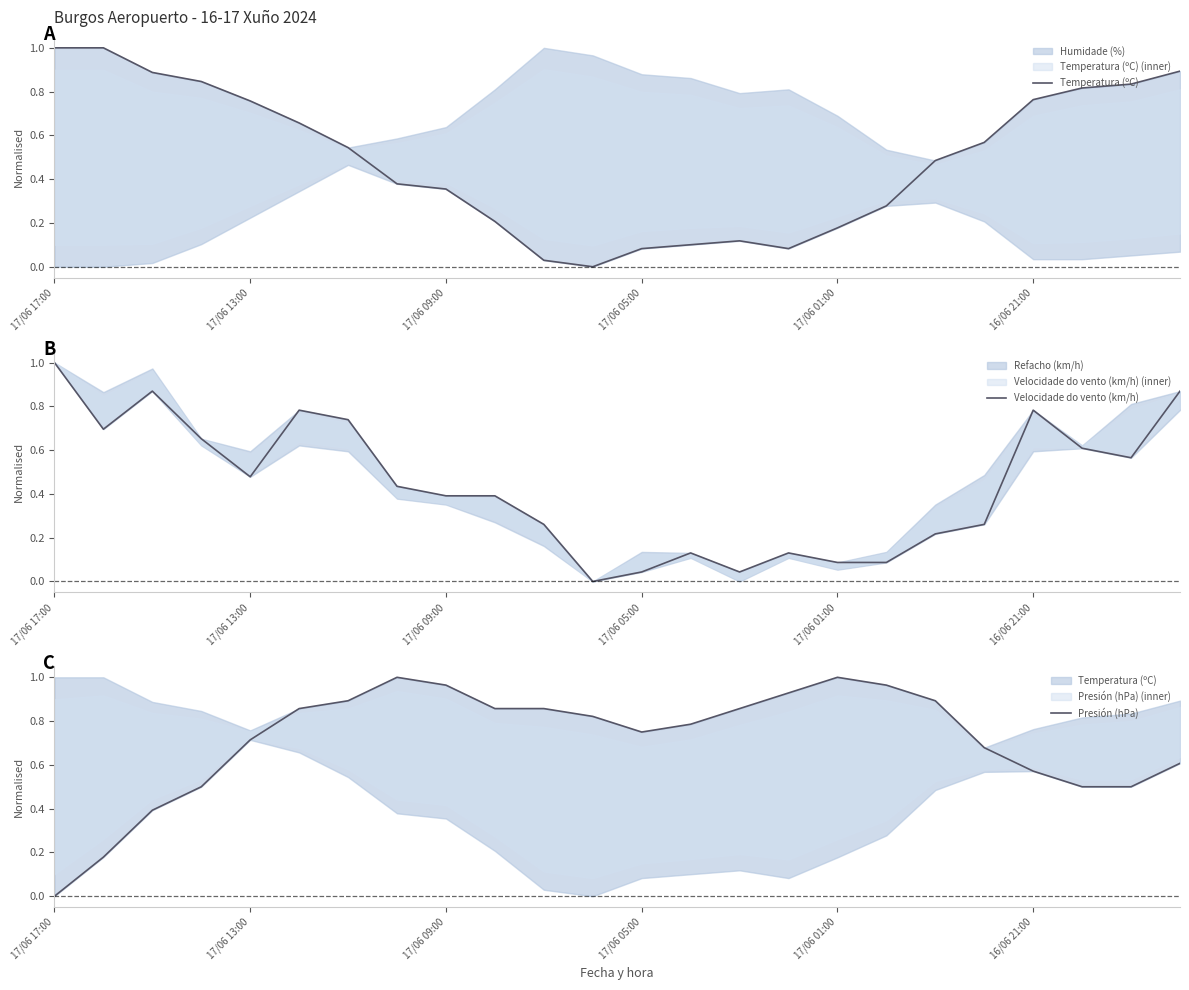

At which label does Presión (hPa) reach its peak?

7